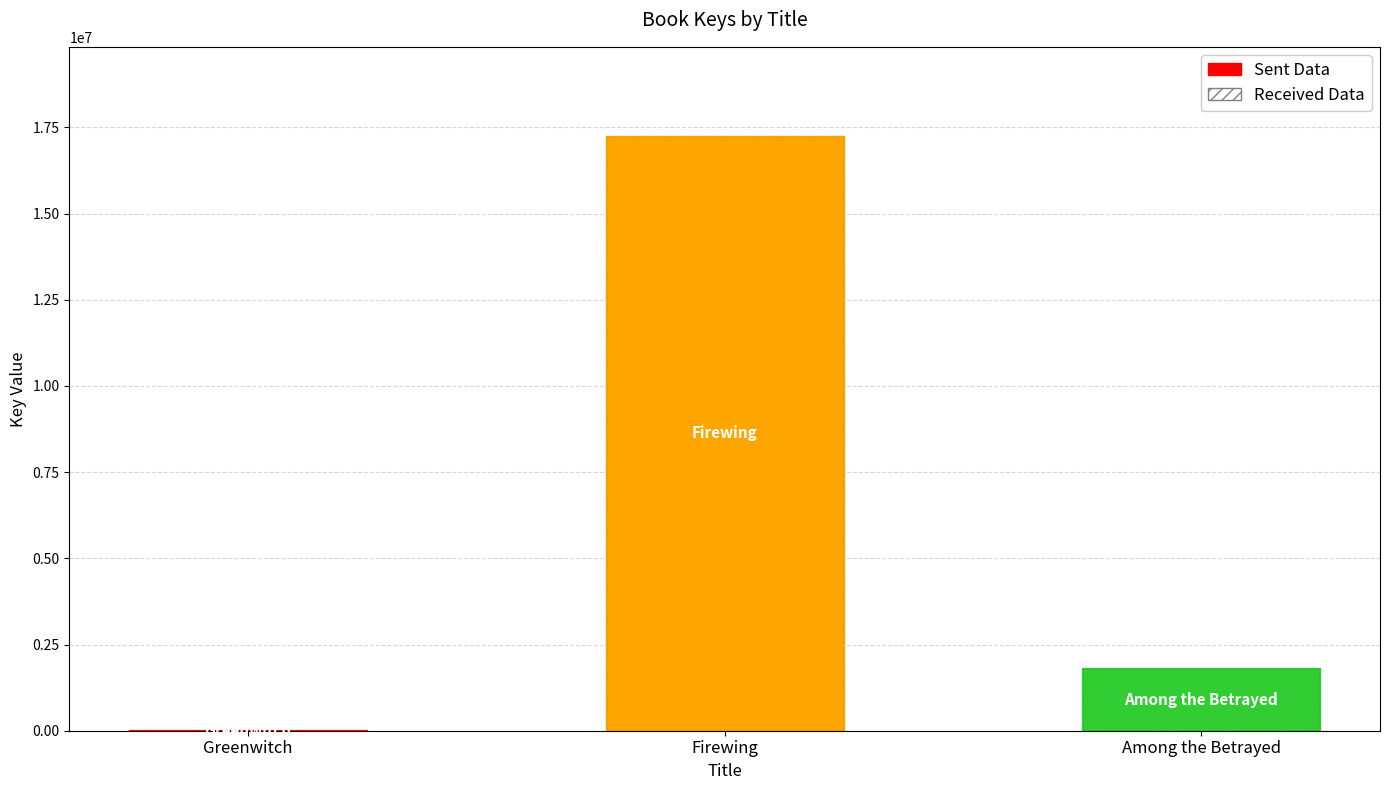

Rank the categories by value from highest to lowest.

Firewing, Among the Betrayed, Greenwitch